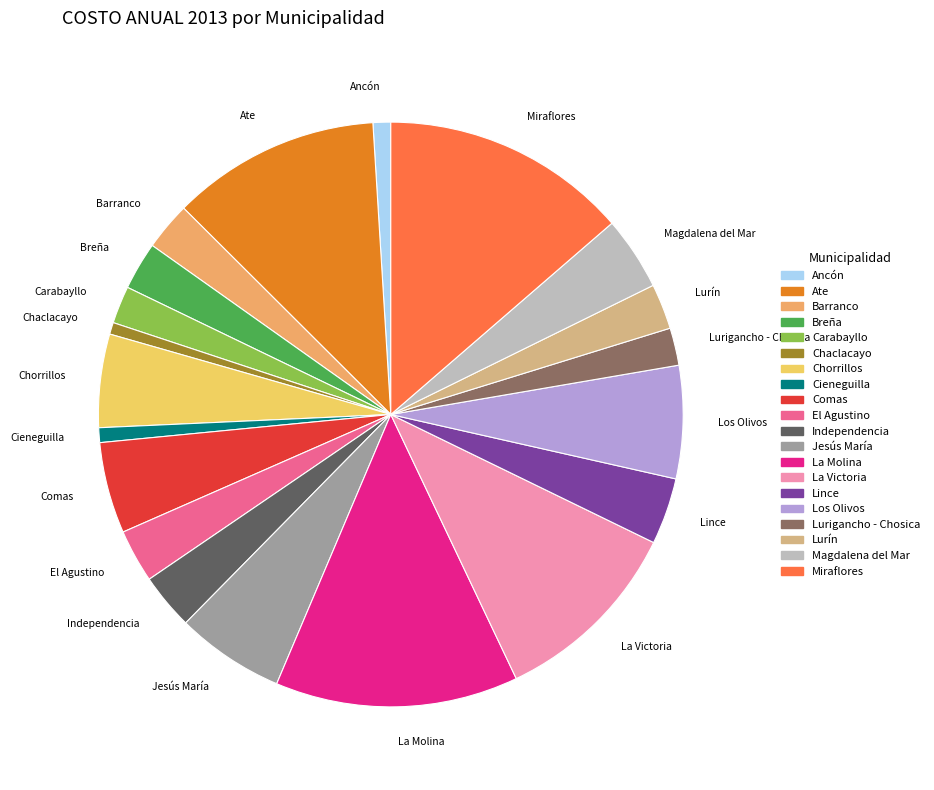

Approximately how many times larger is the value at Lince compared to La Molina?

0.3